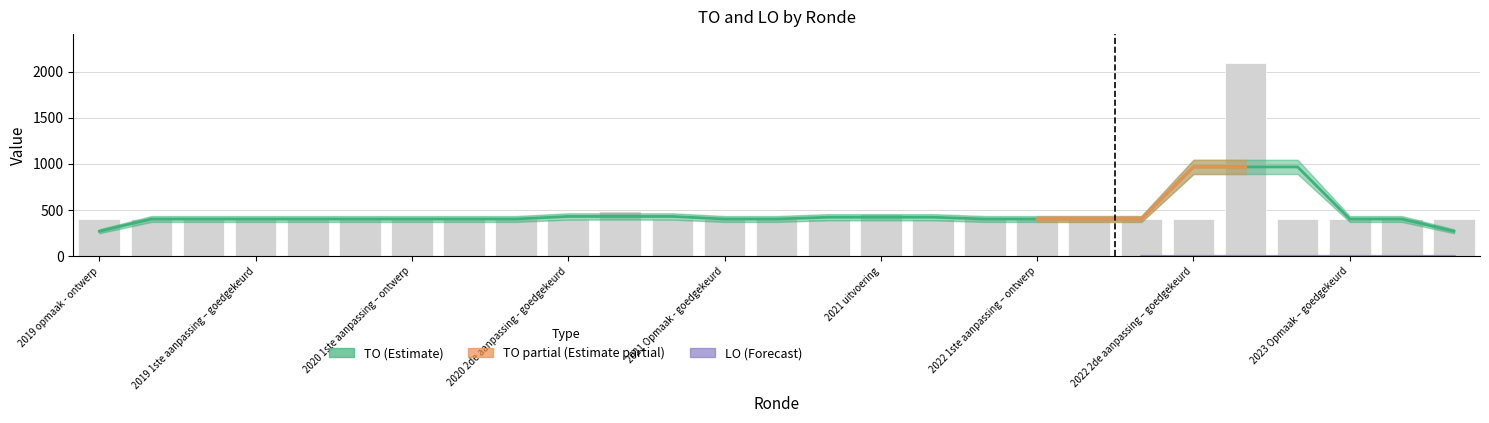

Reading left to right, transcribe all the data shown in this chart.

400	400	400	400	400	400	400	400	400	400	483	400	400	400	400	458	400	400	400	400	400	400	2096	400	400	400	400